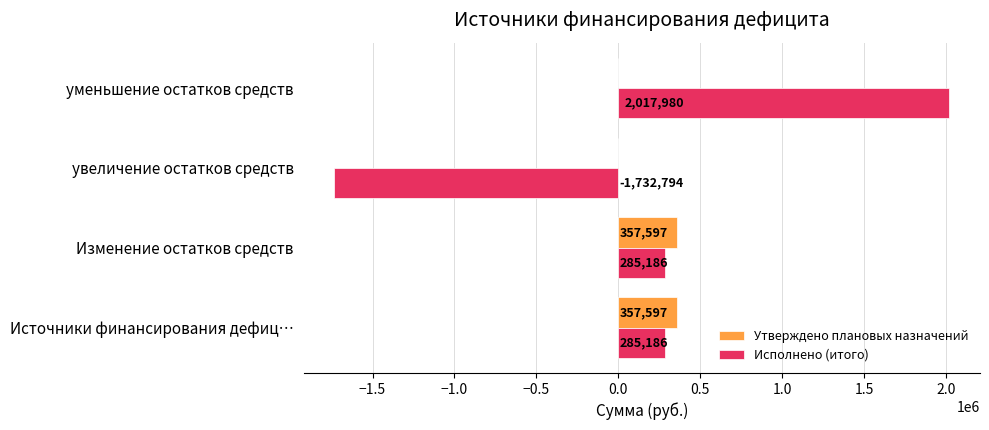

True or false: Исполнено (итого) has a value of 465829.2 at Изменение остатков средств.

False